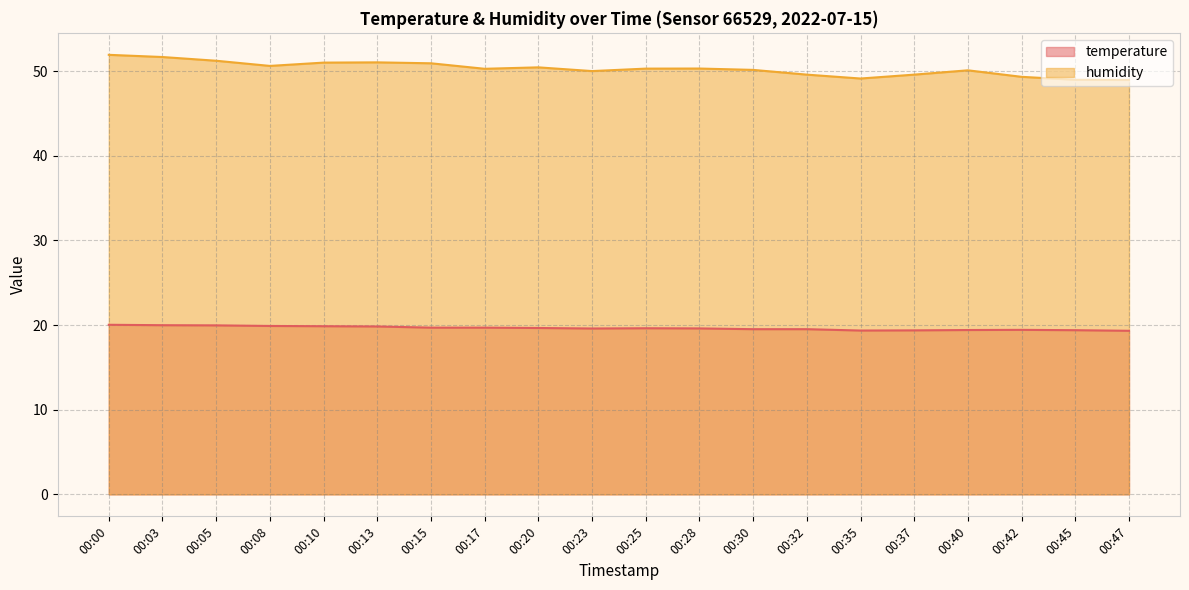

What is the sum of the temperature values at 00:47 and 00:10?

39.2